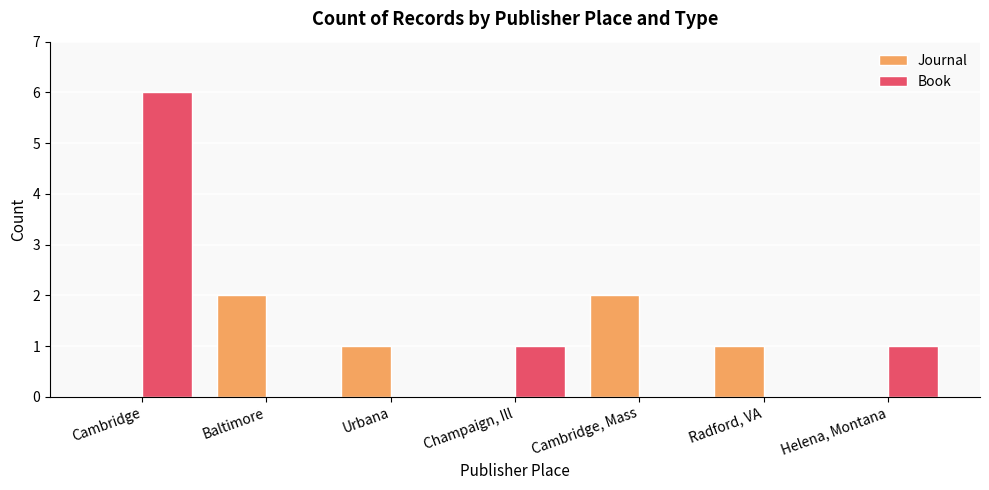

Between Cambridge and Cambridge, Mass, which series saw the biggest shift?

Book